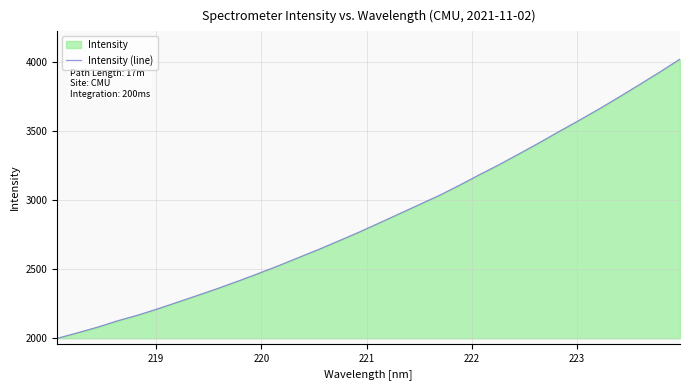

What is the sum of all values?

91937.1